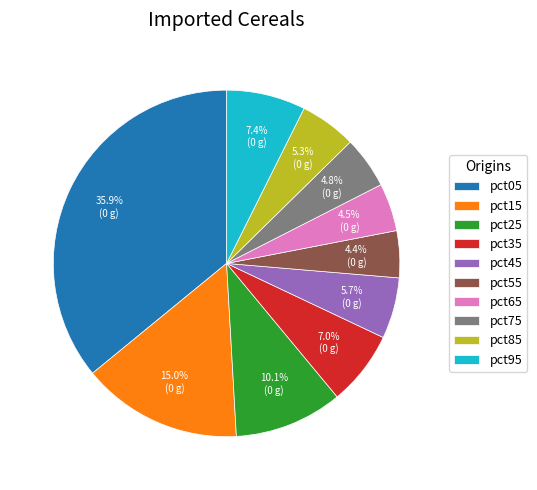

How many segments does this pie chart have?

10